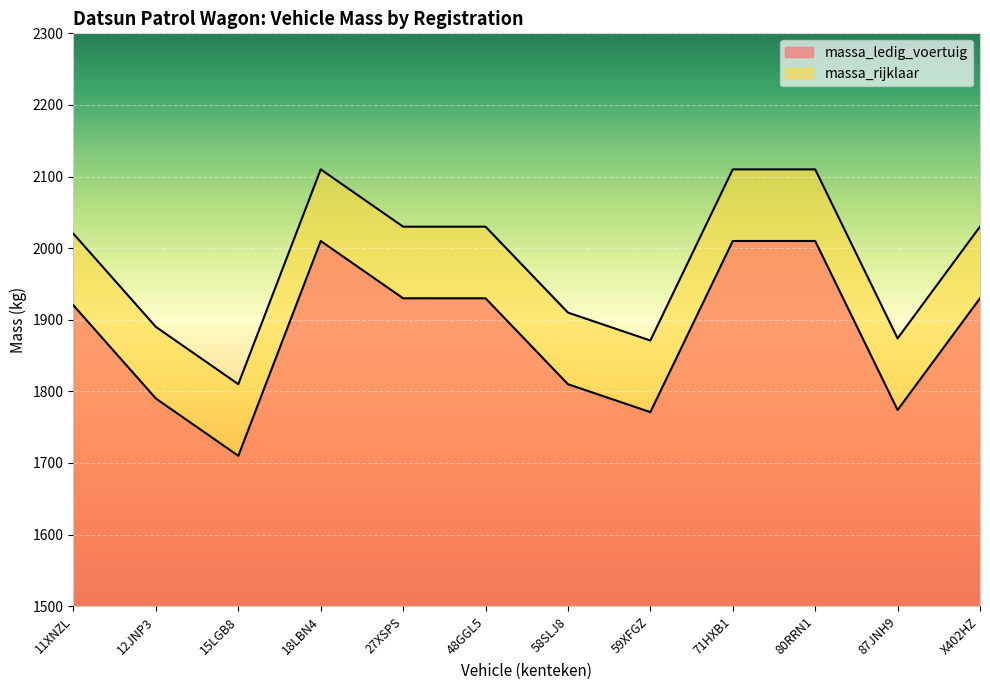

Between 11XNZL and 58SLJ8, which series saw the biggest shift?

massa_ledig_voertuig